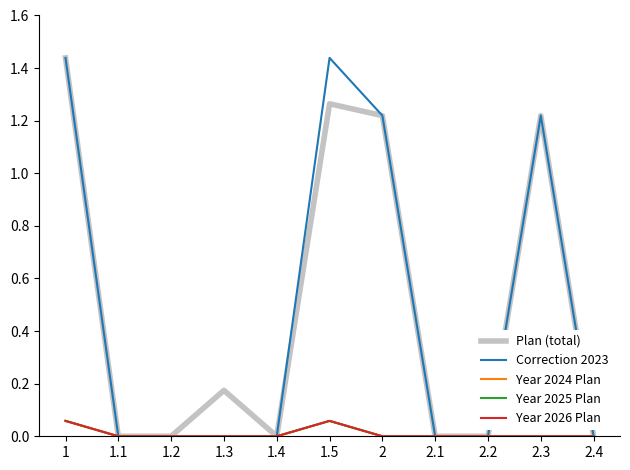

Does the chart display data point markers on the line(s)?

No